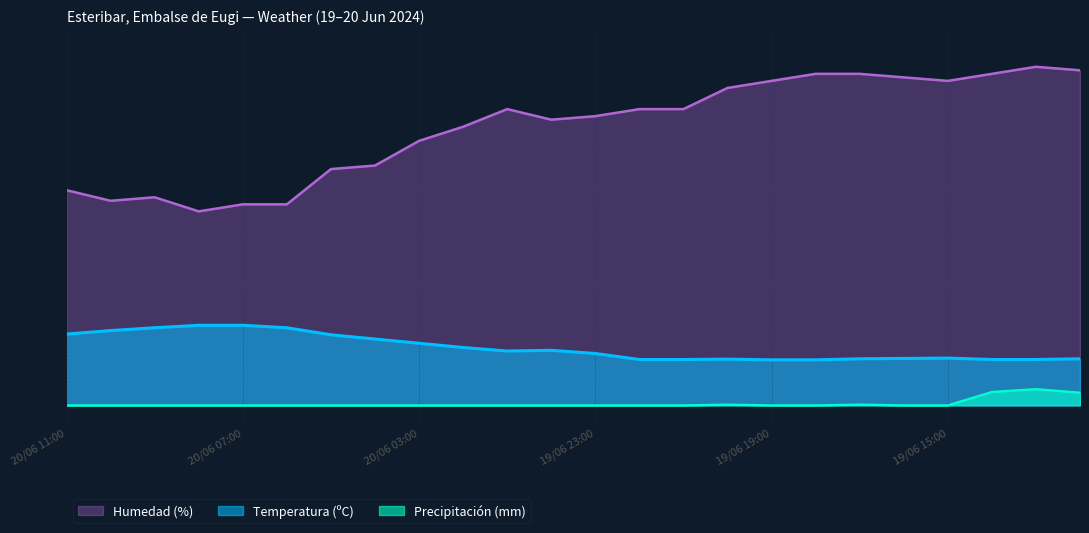

List the series in order of their peak value, lowest first.

Precipitación (mm), Temperatura (ºC), Humedad (%)